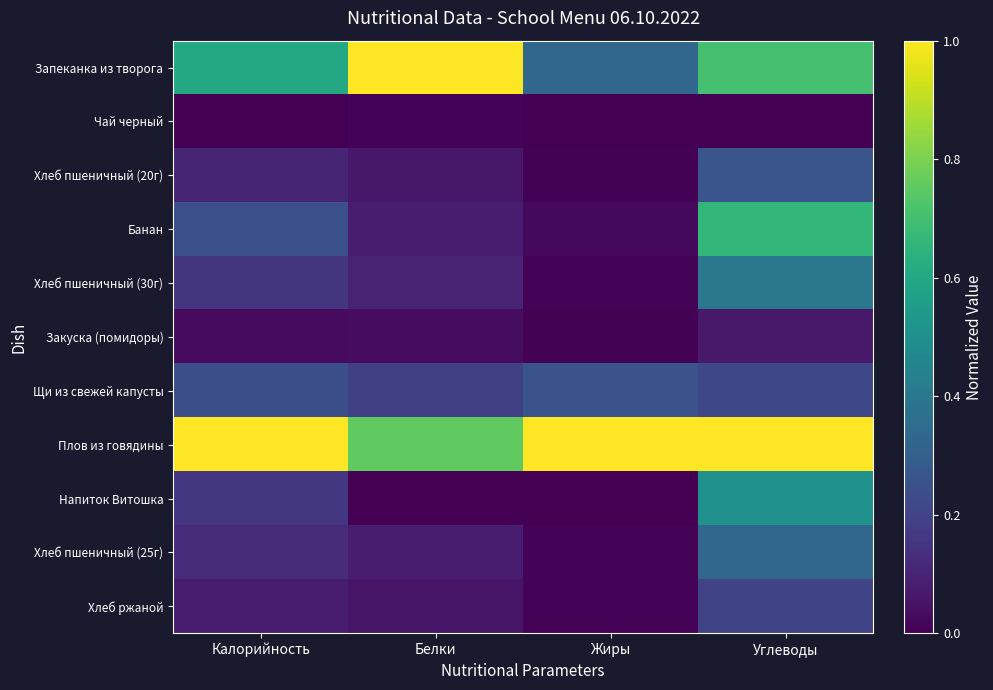

Which series has the largest range (max minus min)?

Запеканка из творога